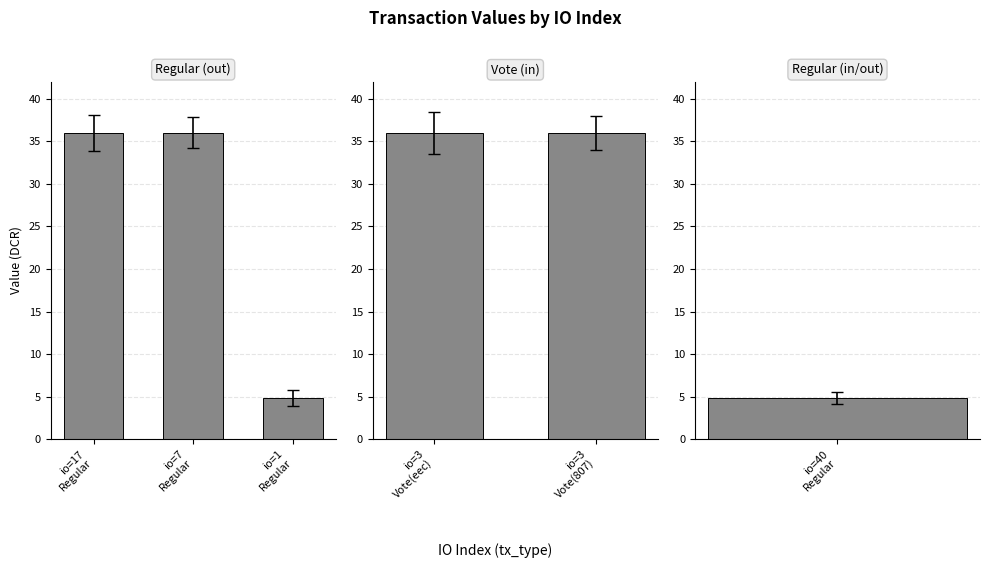

List the labels in order of value, largest first.

7, 3, 17, 3, 1, 40